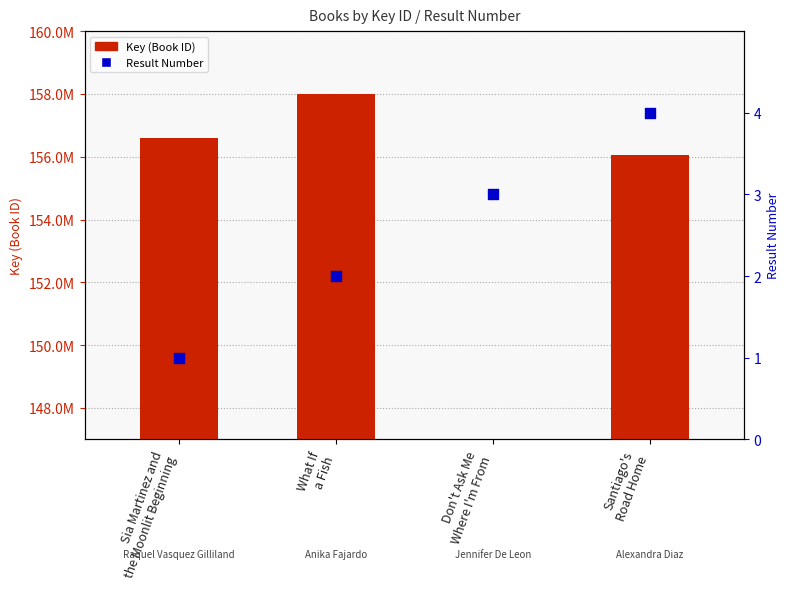

At how many categories does at least one series exceed 7754283?

3